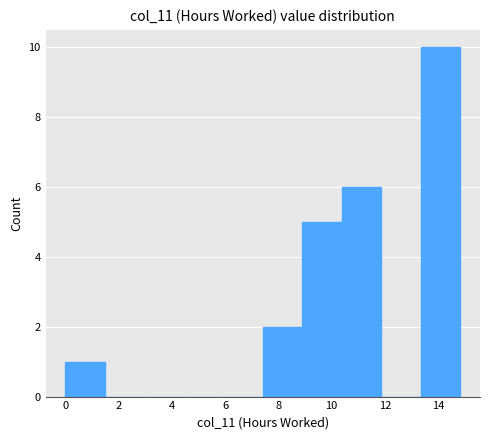

Which range on the x-axis has the tallest bar?

13.4 to 14.8